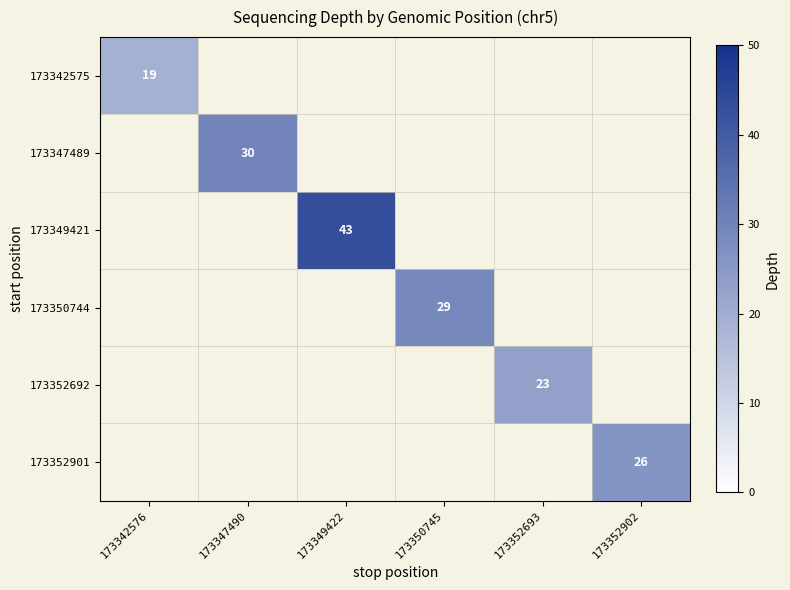

True or false: 173352901 has a value of 26 at 173352902.

True